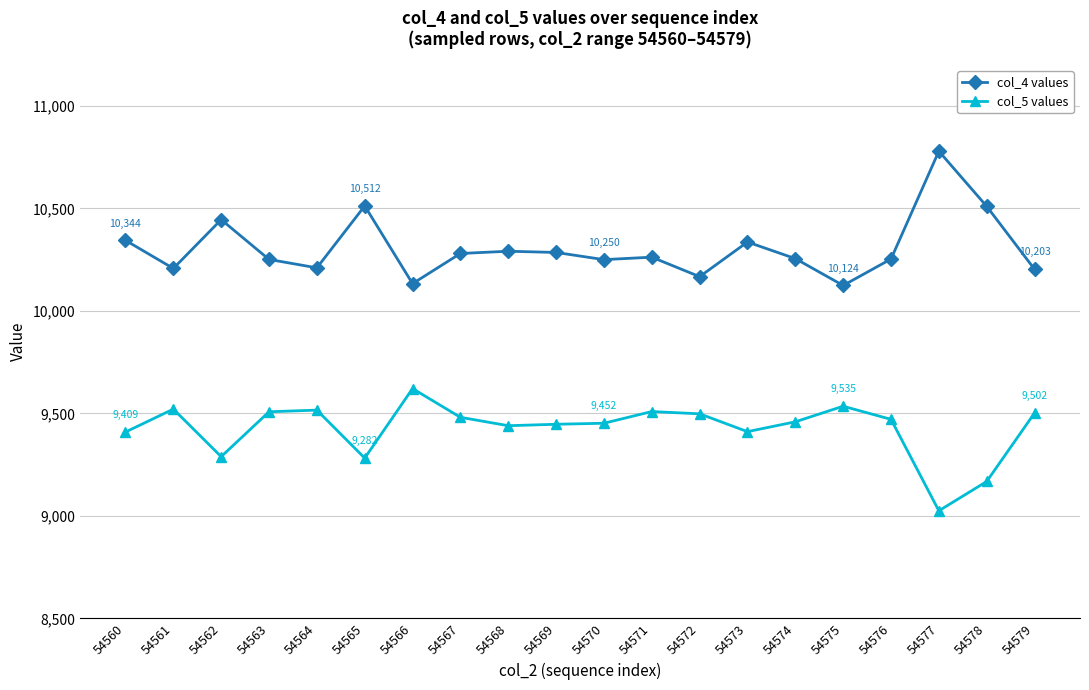

What is the total value across all series at 54572?

19665